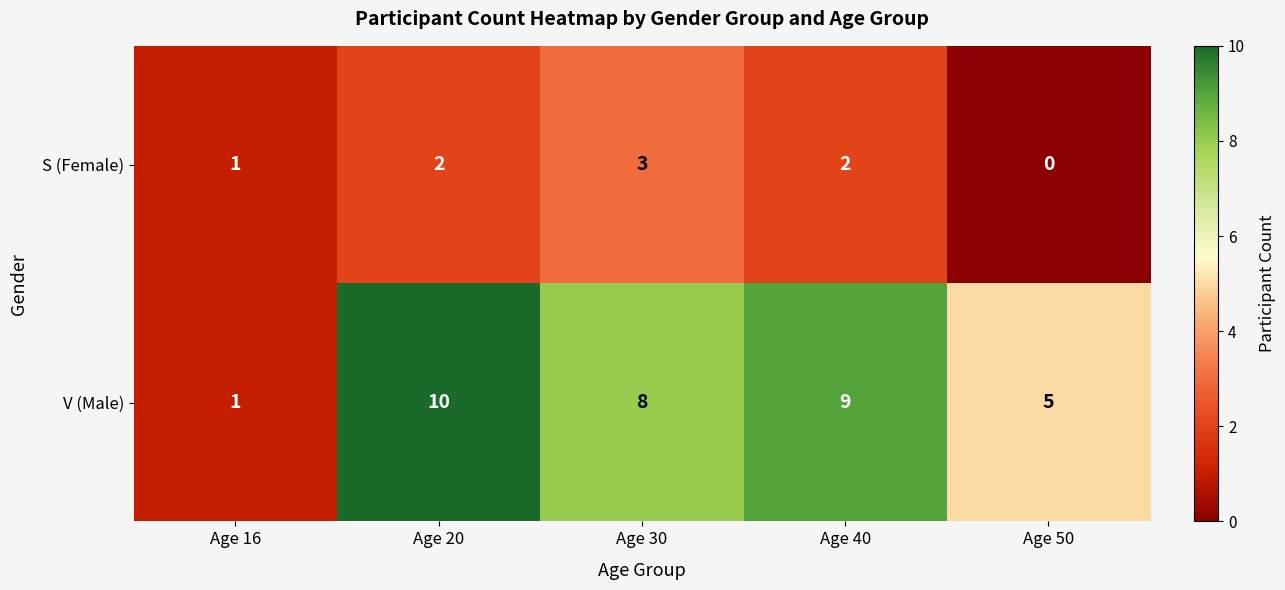

True or false: V (Male) has a value of 3 at Age 30.

False